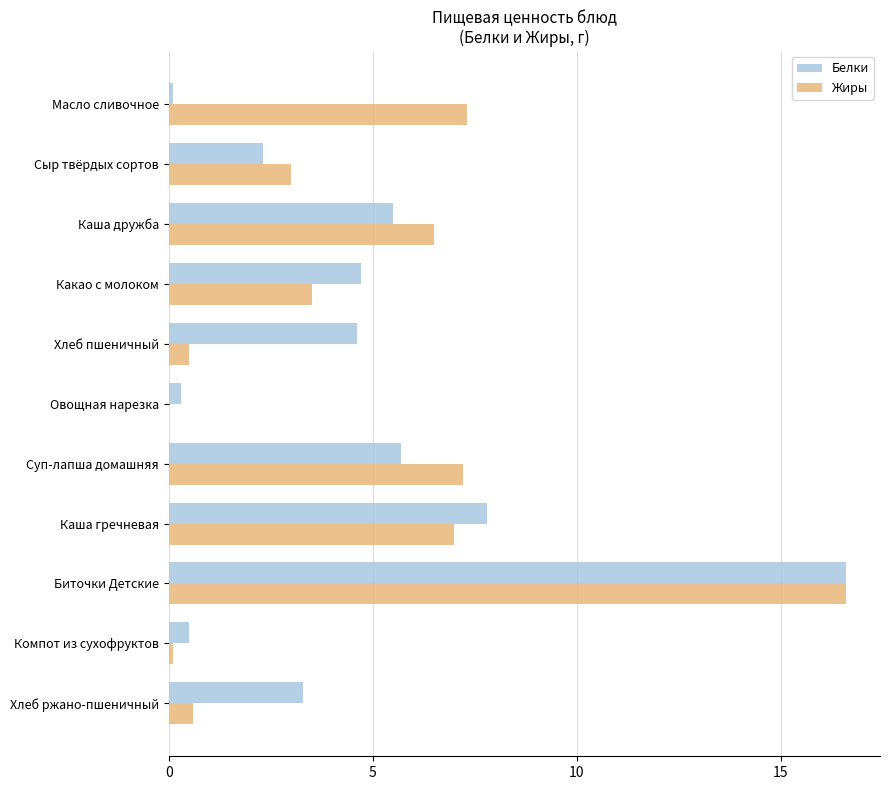

What is the maximum value shown in the chart?

16.6